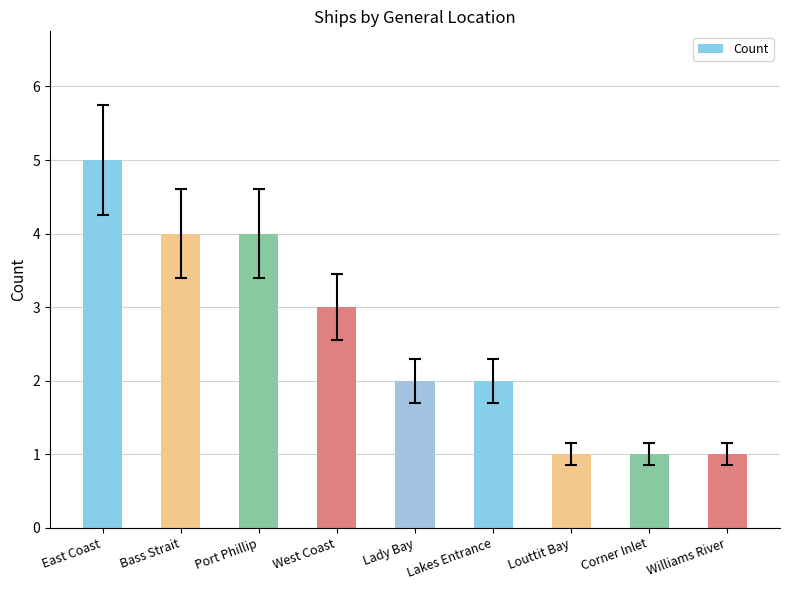

Where does the data first go above 2?

East Coast